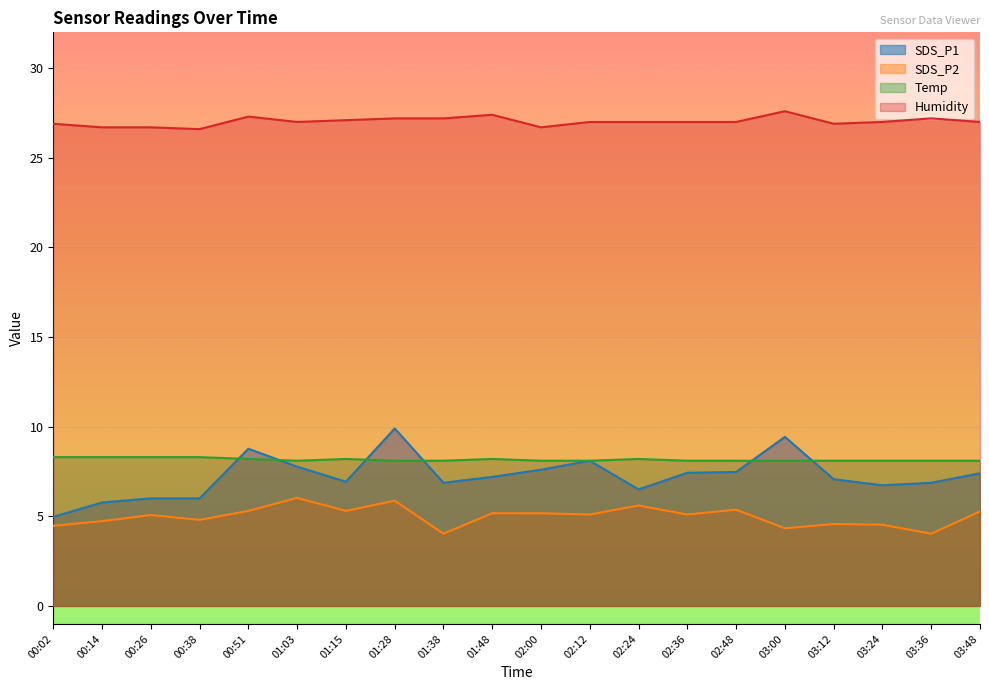

Count the number of data series in this chart.

4